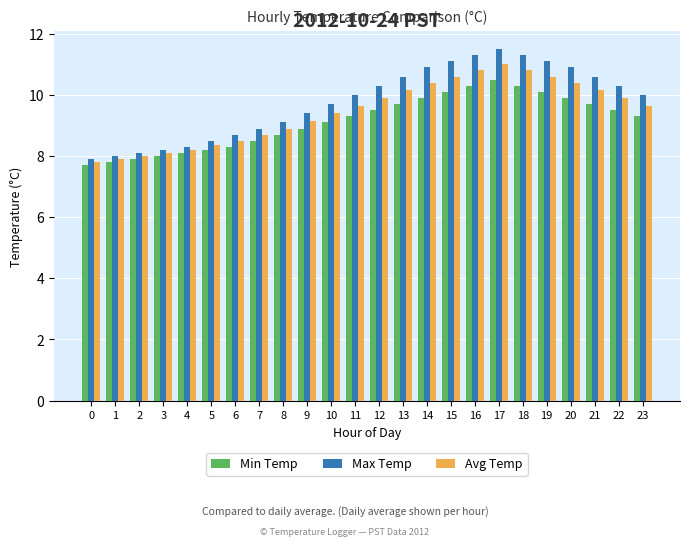

True or false: Max Temp has a value of 11.1 at 19.

True